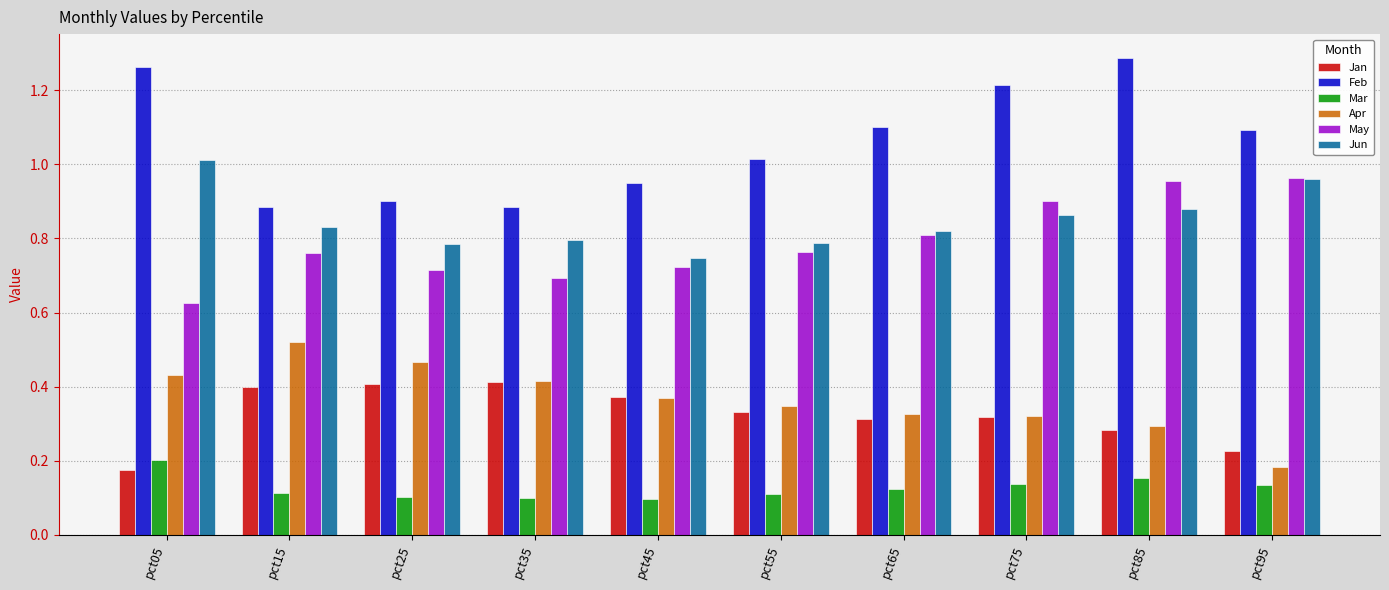

Between pct55 and pct75, which series saw the biggest shift?

Feb